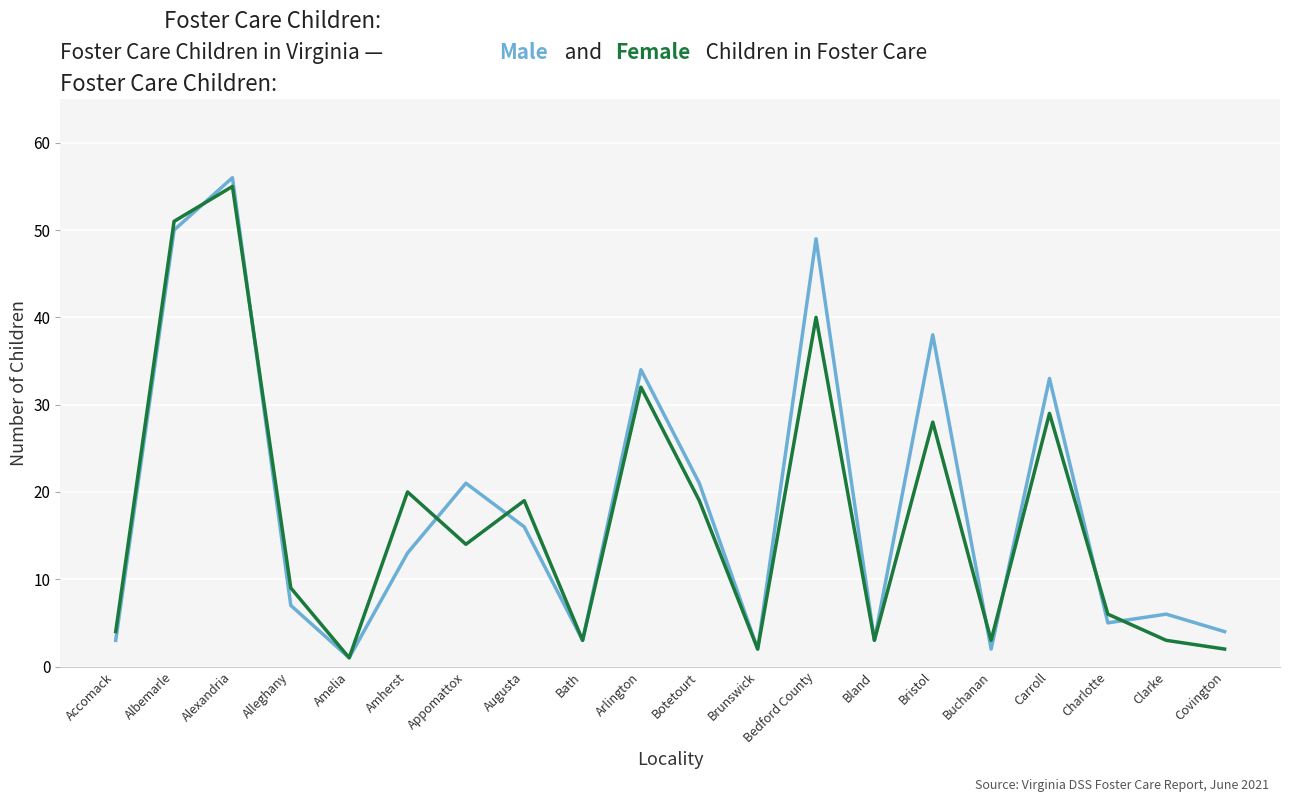

What is the difference between the highest and lowest values at Bedford County?

9